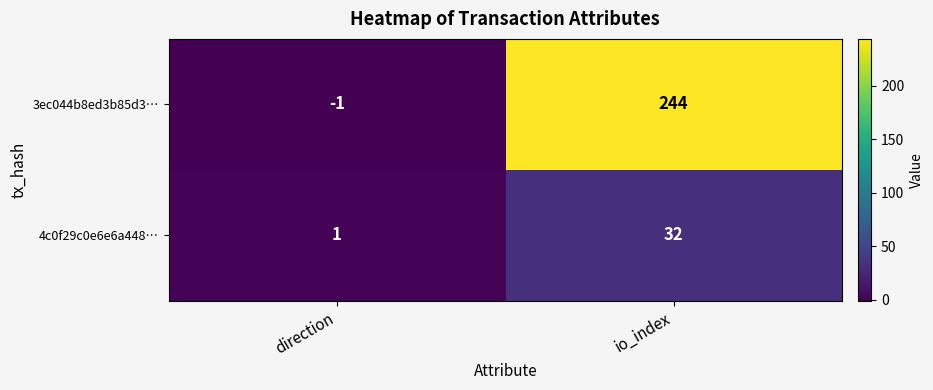

Reading left to right, transcribe all the data shown in this chart.

3ec044b8ed3b85d3…: -1	244
4c0f29c0e6e6a448…: 1	32